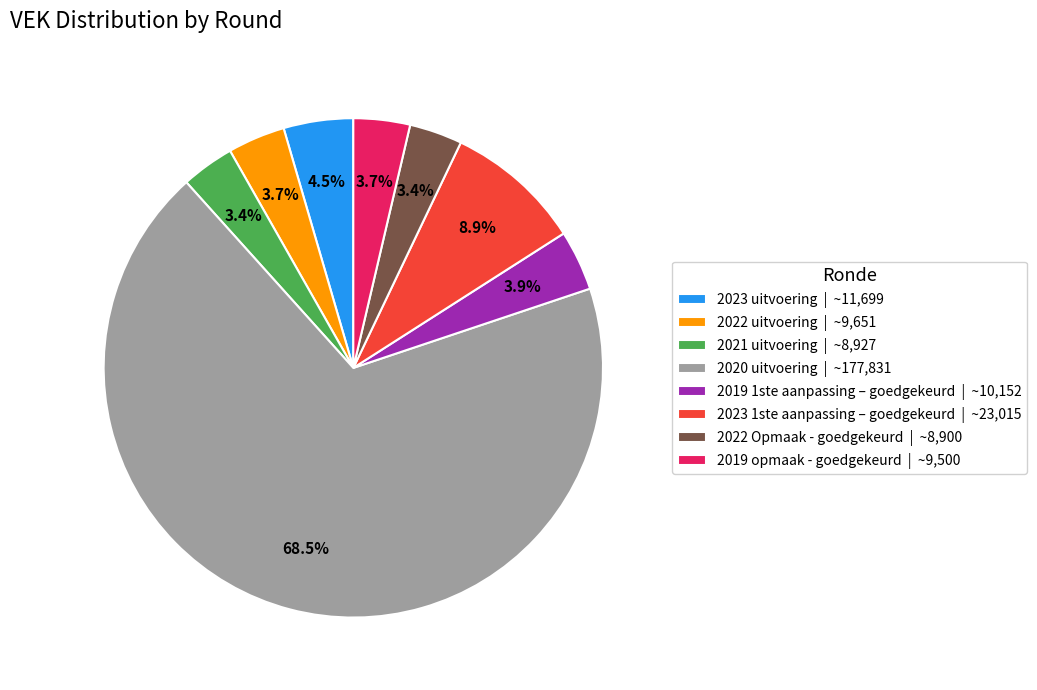

What is the ratio of the value at 2019 1ste aanpassing – goedgekeurd | ~10,152 to the value at 2022 uitvoering | ~9,651?

1.1